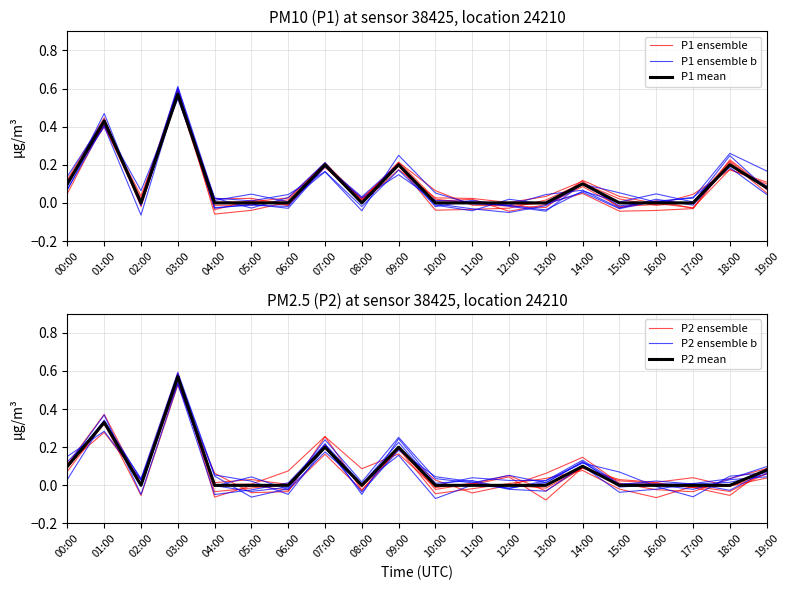

At which label is P2 ensemble b closest to 0?

04:00